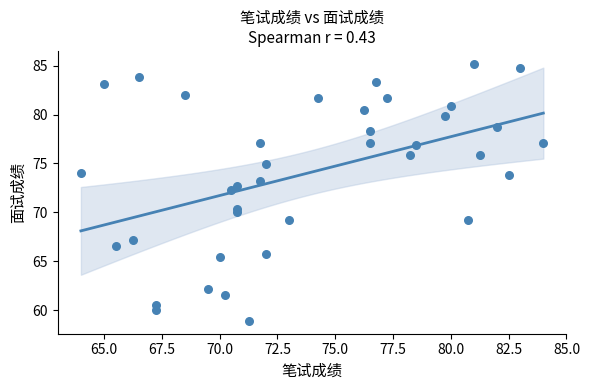

What Y value in the scatter plot is closest to 72?

72.3